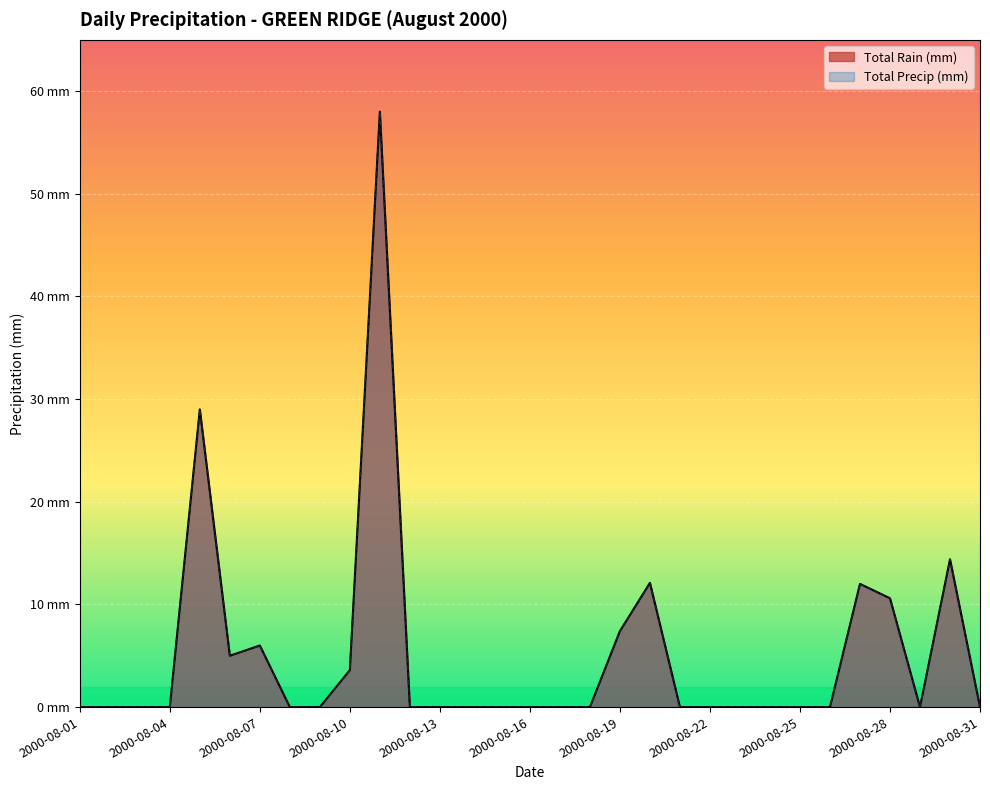

In Total Precip (mm), how many points are higher than both neighbors (excluding endpoints)?

6